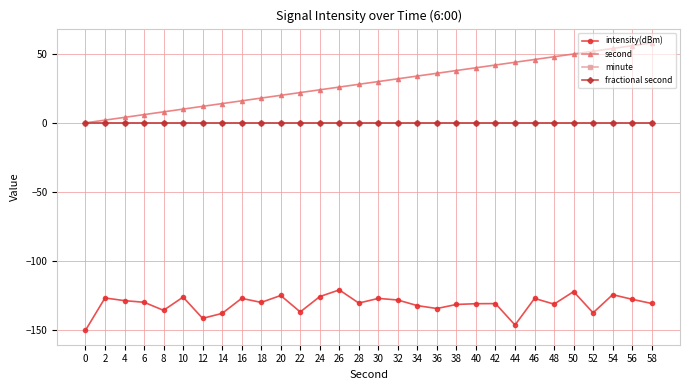

True or false: minute has a value of 0.0 at 26.

True